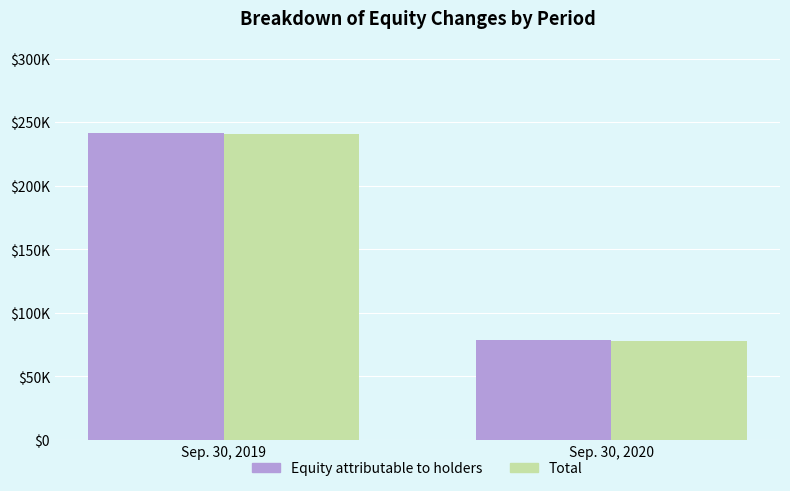

What is the value of the Total bar at the 1st from the left?

241126